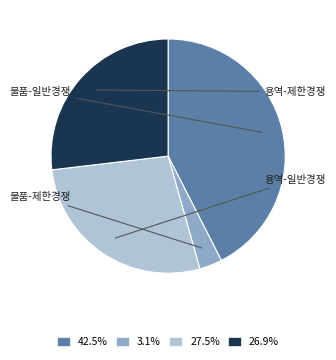

Is there a majority slice in this chart?

No